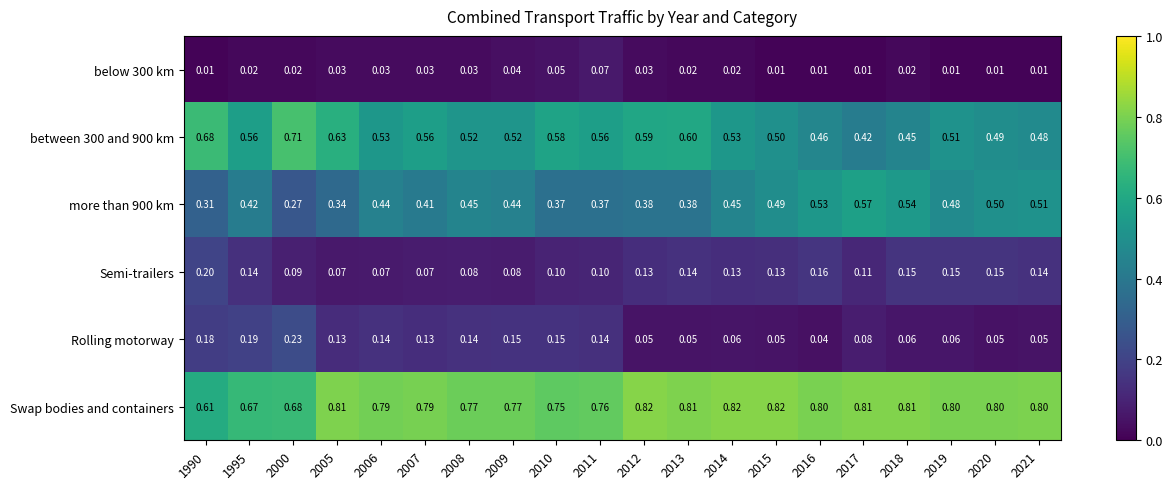

Which series has the largest total across all categories?

Swap bodies and containers